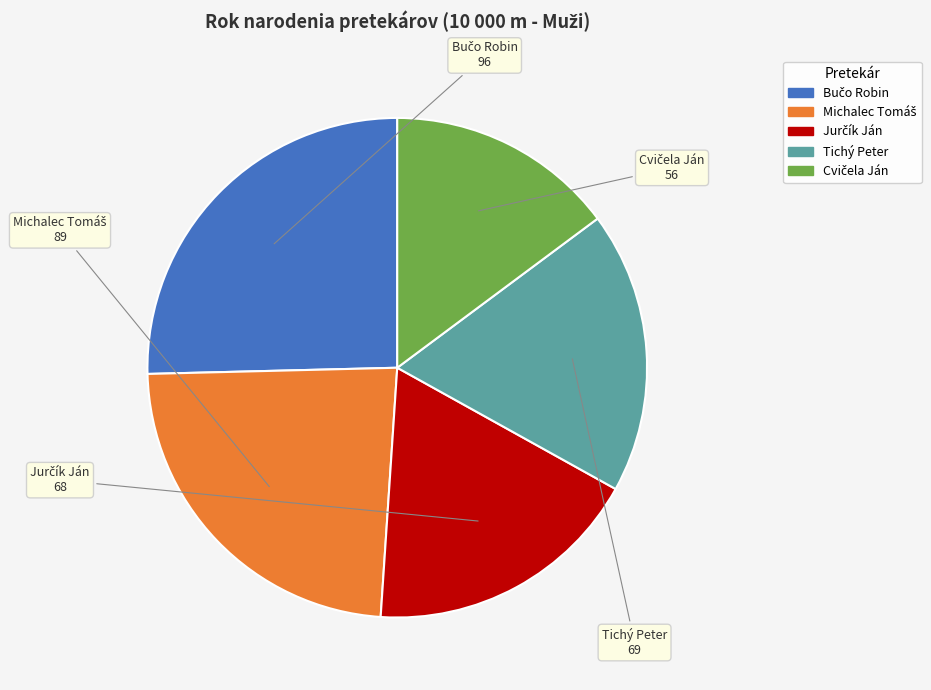

Is there any slice that represents more than half of the pie?

No